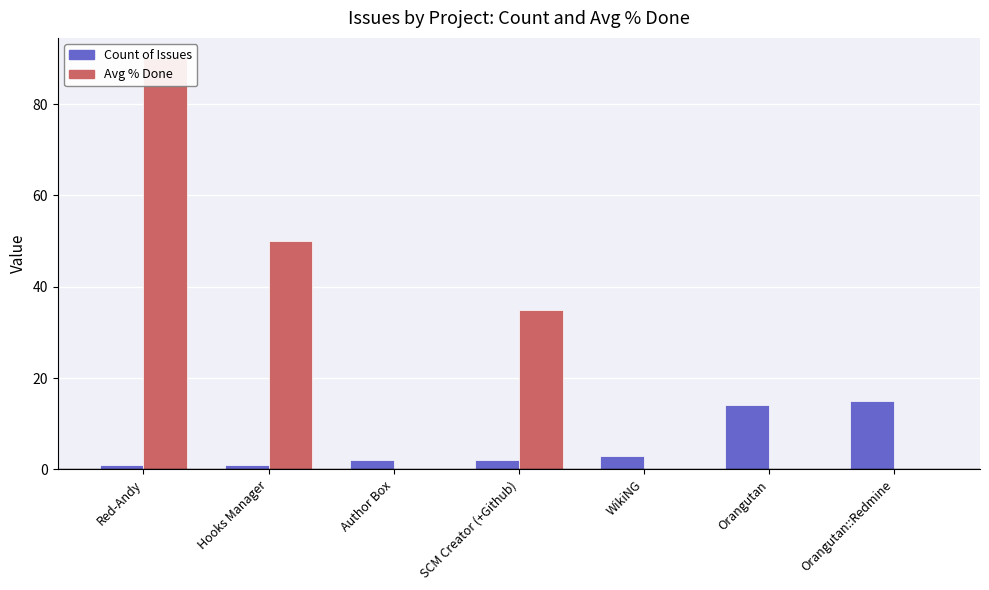

Rank the categories by Count of Issues value from lowest to highest.

Red-Andy, Hooks Manager, Author Box, SCM Creator (+Github), WikiNG, Orangutan, Orangutan::Redmine